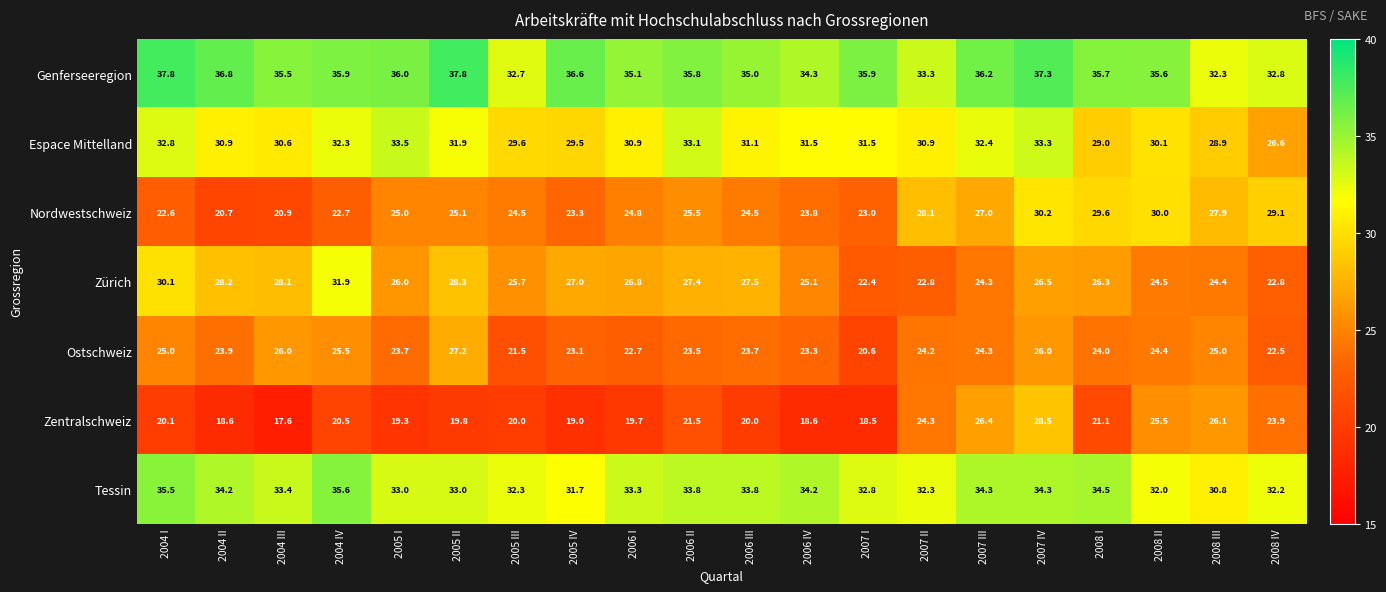

What is the sum of all Espace Mittelland values?

620.4